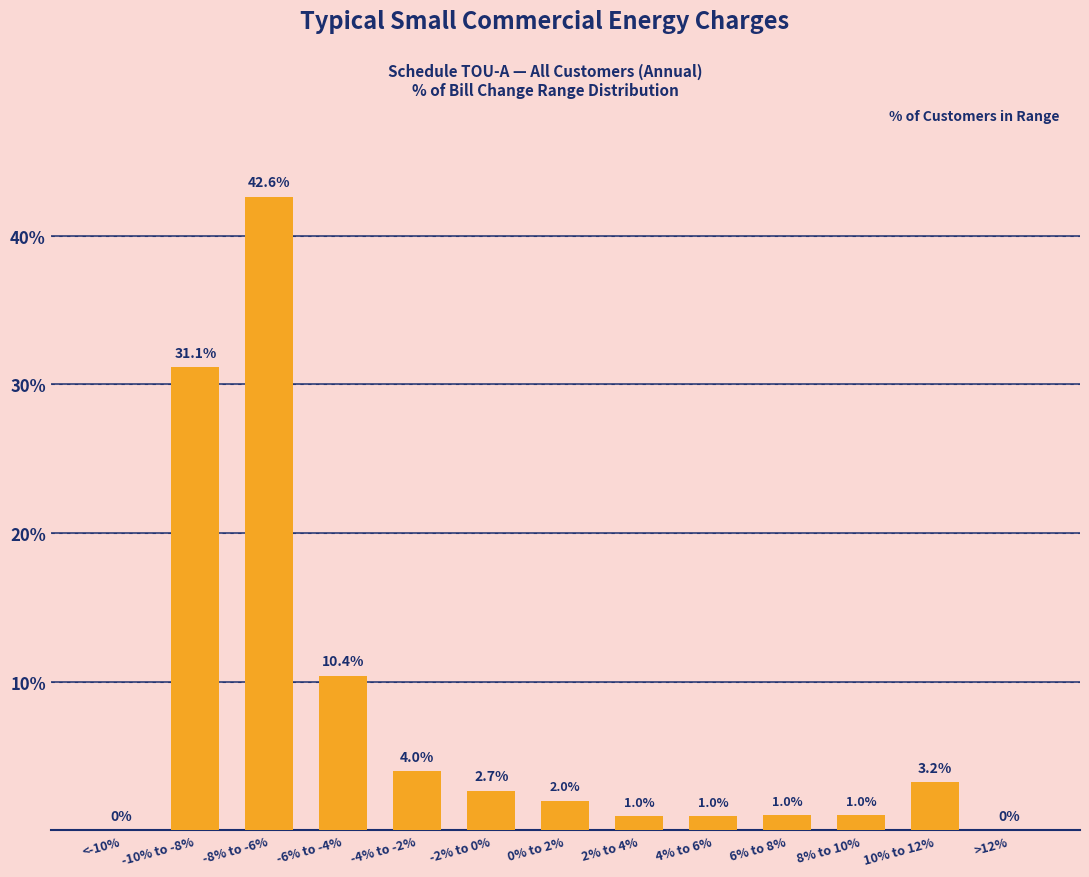

Between -4% to -2% and -6% to -4%, which is larger?

-6% to -4%